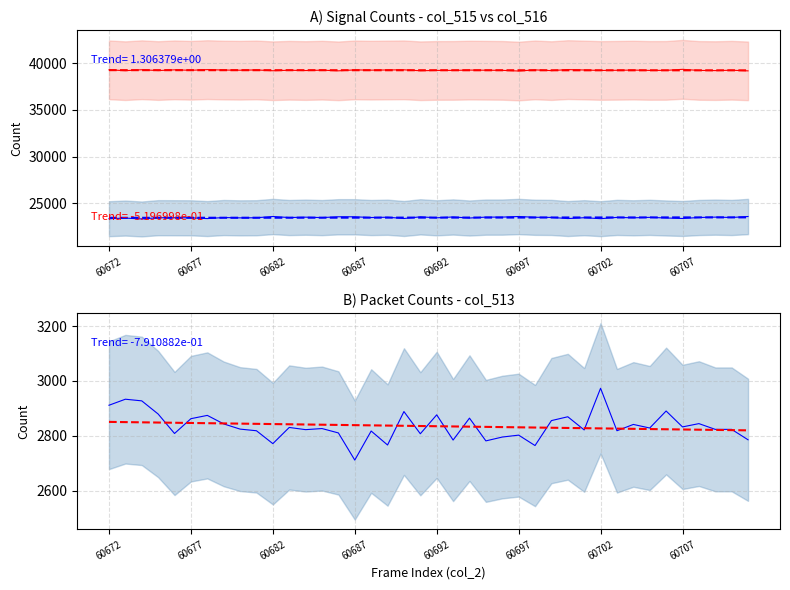

How many data points in col_516 are above 39227?

19